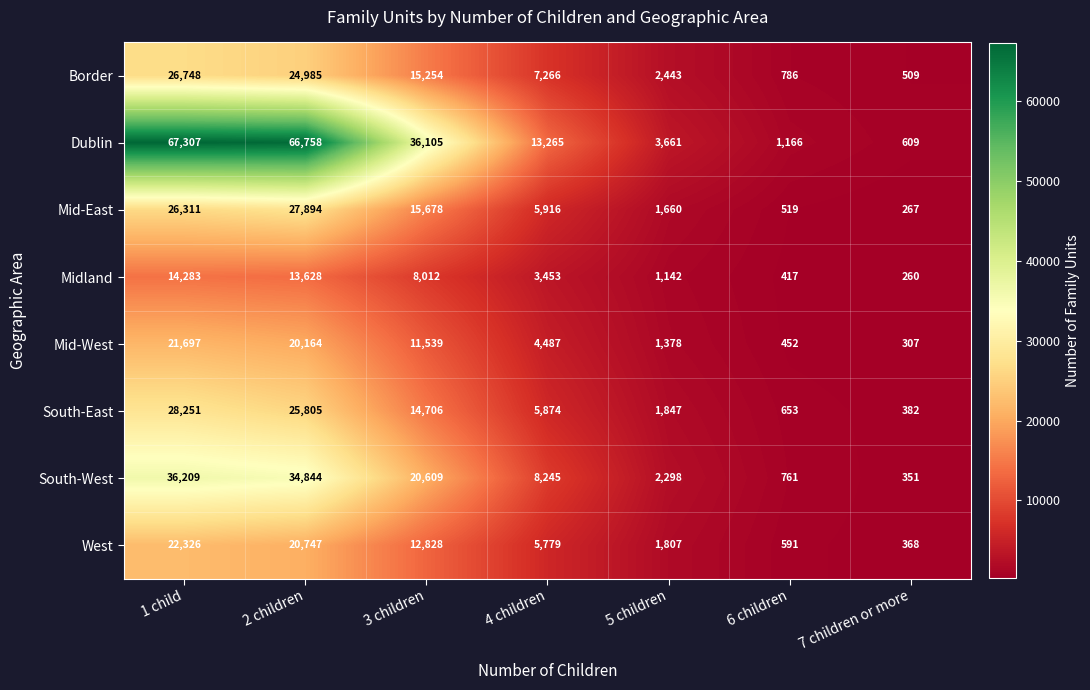

How many data points in Midland are less than 3453?

3